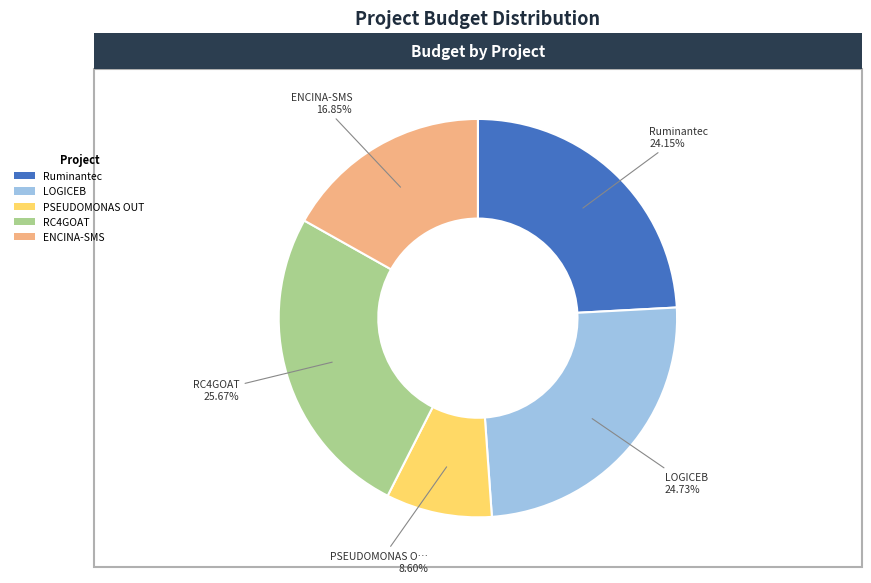

Between RC4GOAT and ENCINA-SMS, which is larger?

RC4GOAT